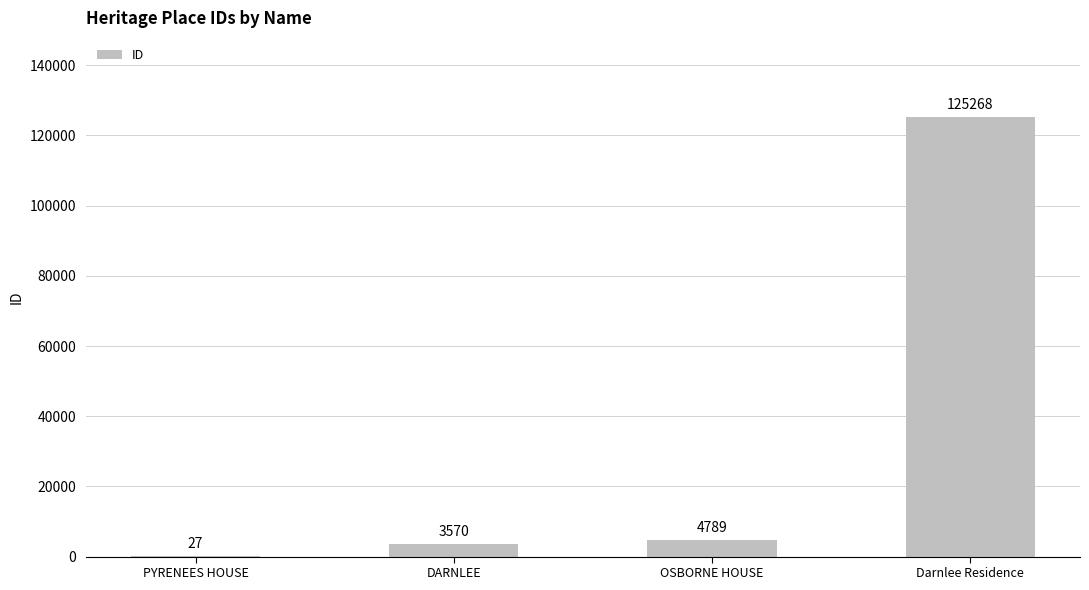

What is the maximum value shown in the chart?

125268